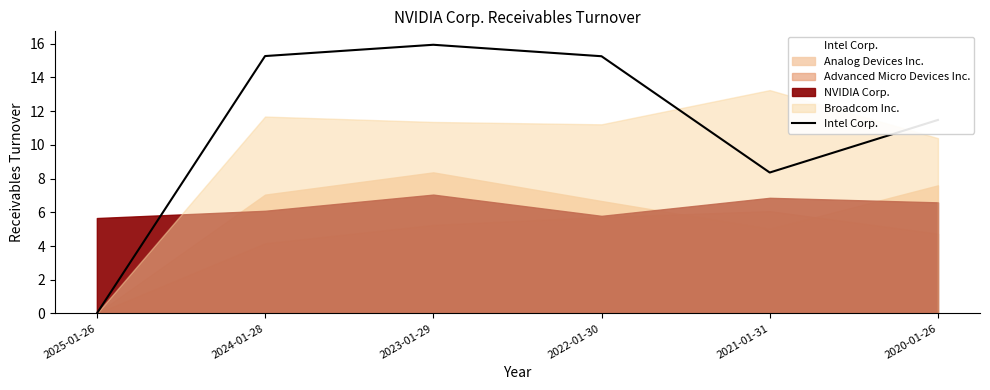

What is the difference between the maximum and second lowest values?

7.6